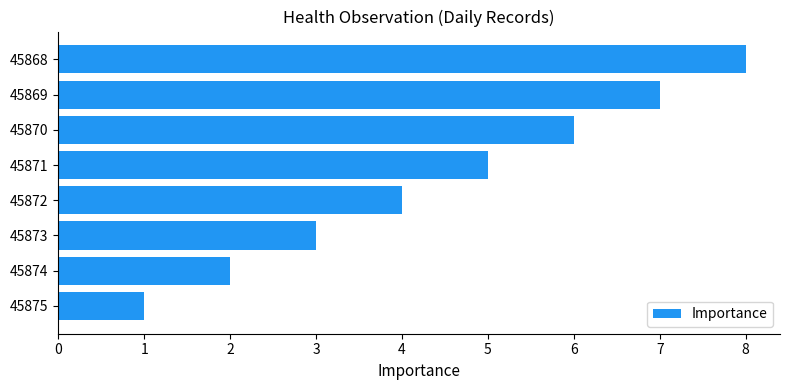

What is the difference between the maximum and minimum values?

7